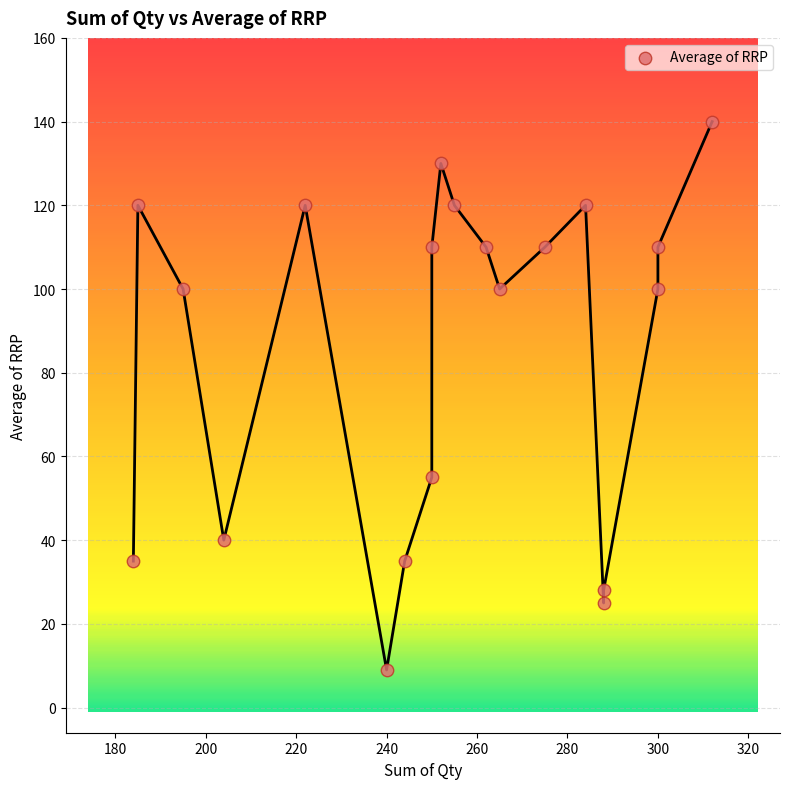

What Y value in the scatter plot is closest to 74?

55.0